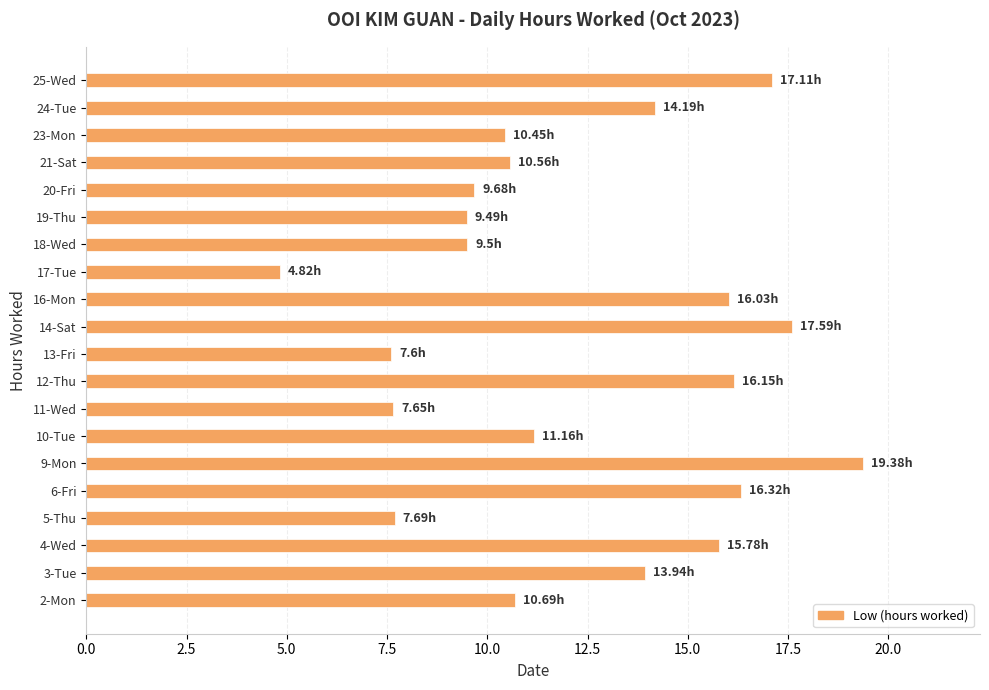

What is the average value?

12.3